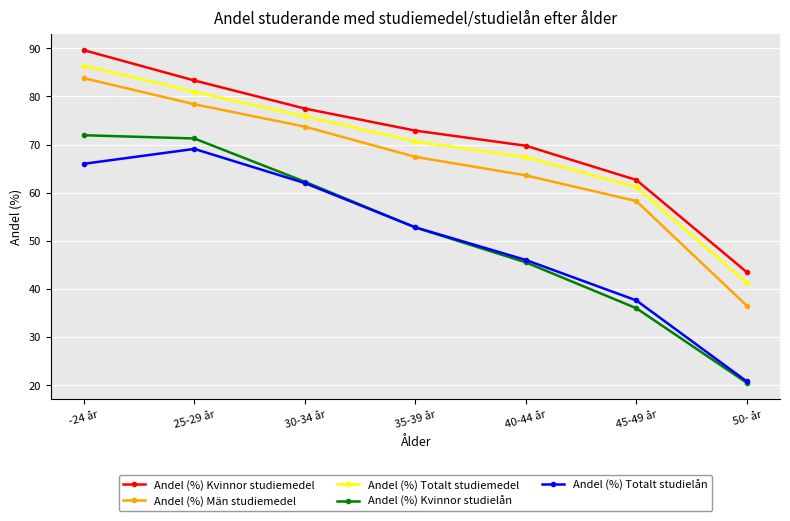

At which label does Andel (%) Kvinnor studielån reach its peak?

-24 år